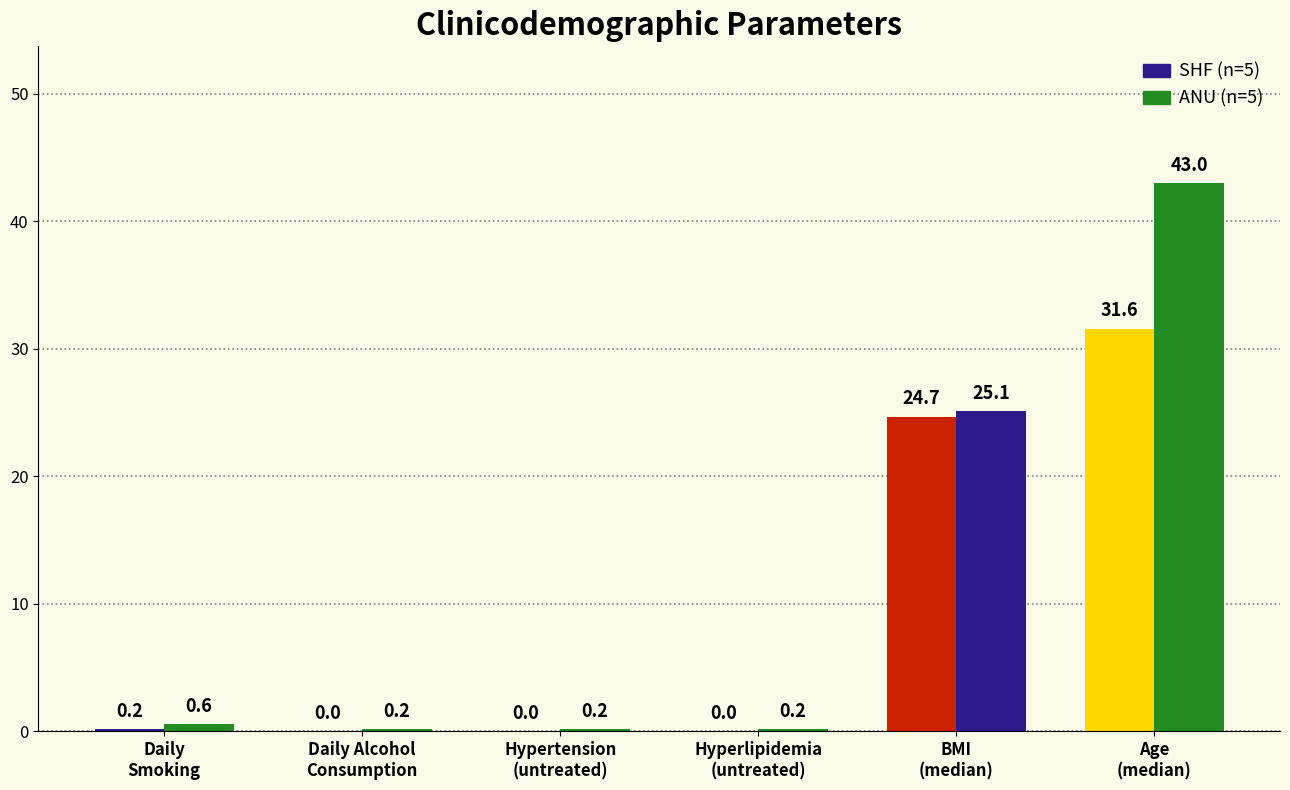

Reading right to left, transcribe all the data shown in this chart.

SHF (n=5): Age=31.6	BMI=24.7	Hyperlipidemia (untreated)=0.0	Hypertension (untreated)=0.0	Daily alcohol consumption=0.0	Daily smoking=0.2
ANU (n=5): Age=43.0	BMI=25.1	Hyperlipidemia (untreated)=0.2	Hypertension (untreated)=0.2	Daily alcohol consumption=0.2	Daily smoking=0.6